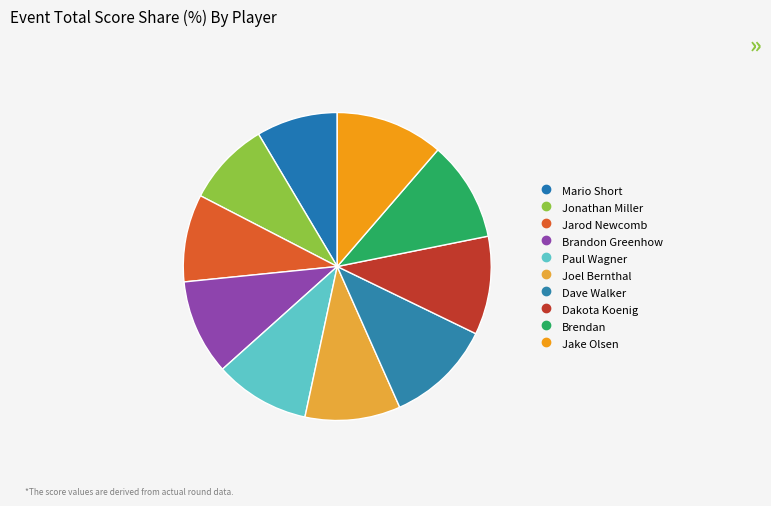

True or false: Paul Wagner accounts for 17% of the total.

False